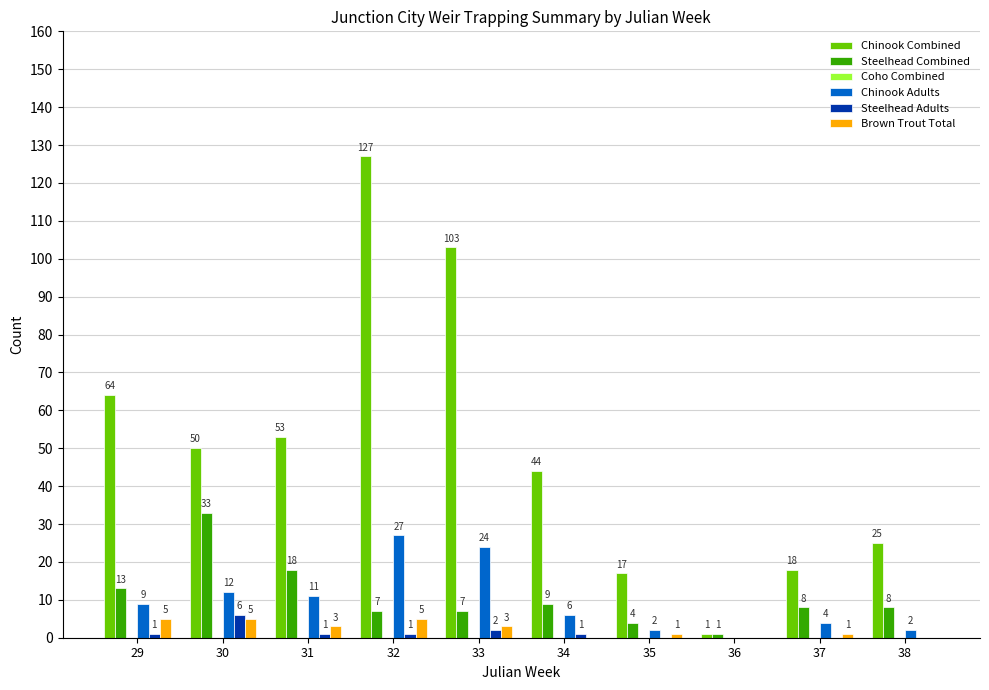

Between 29 and 34, which series saw the biggest shift?

Chinook Combined